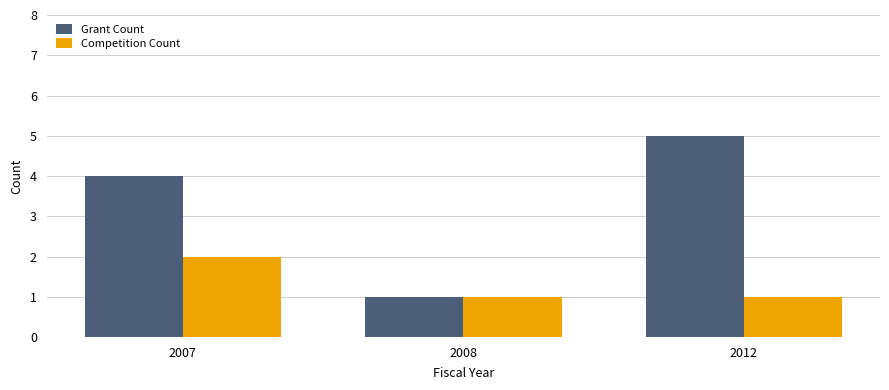

What is the maximum value shown in the chart?

5